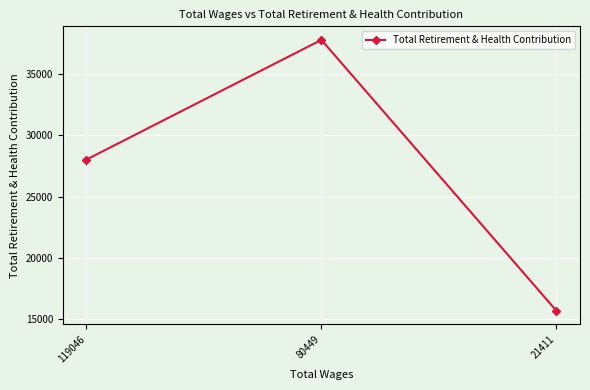

The chart shows a value of 45096 at 119046. True or false?

False